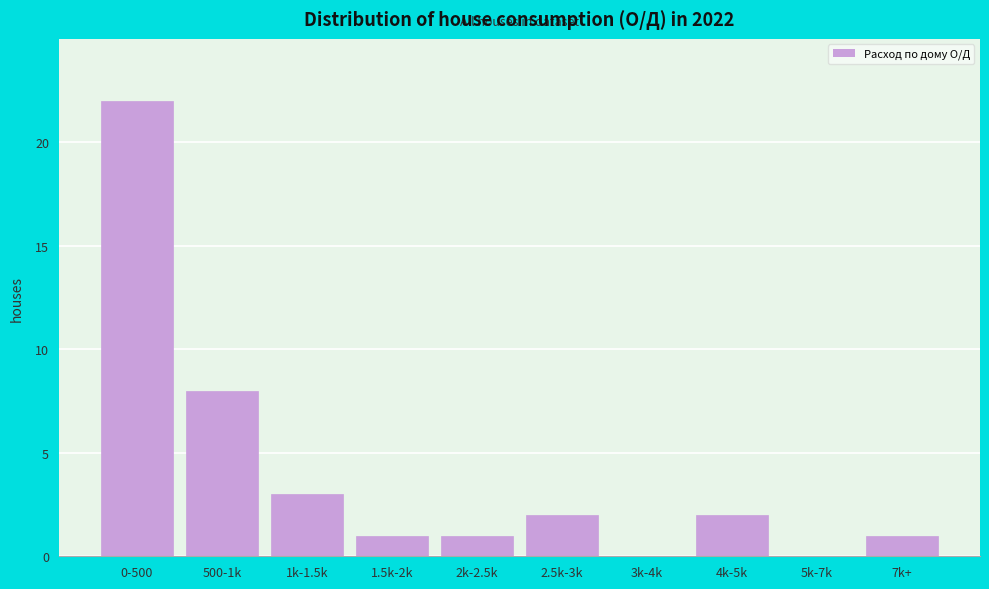

Reading right to left, what are all the values shown in this chart?

7k+=1	5k-7k=0	4k-5k=2	3k-4k=0	2.5k-3k=2	2k-2.5k=1	1.5k-2k=1	1k-1.5k=3	500-1k=8	0-500=22